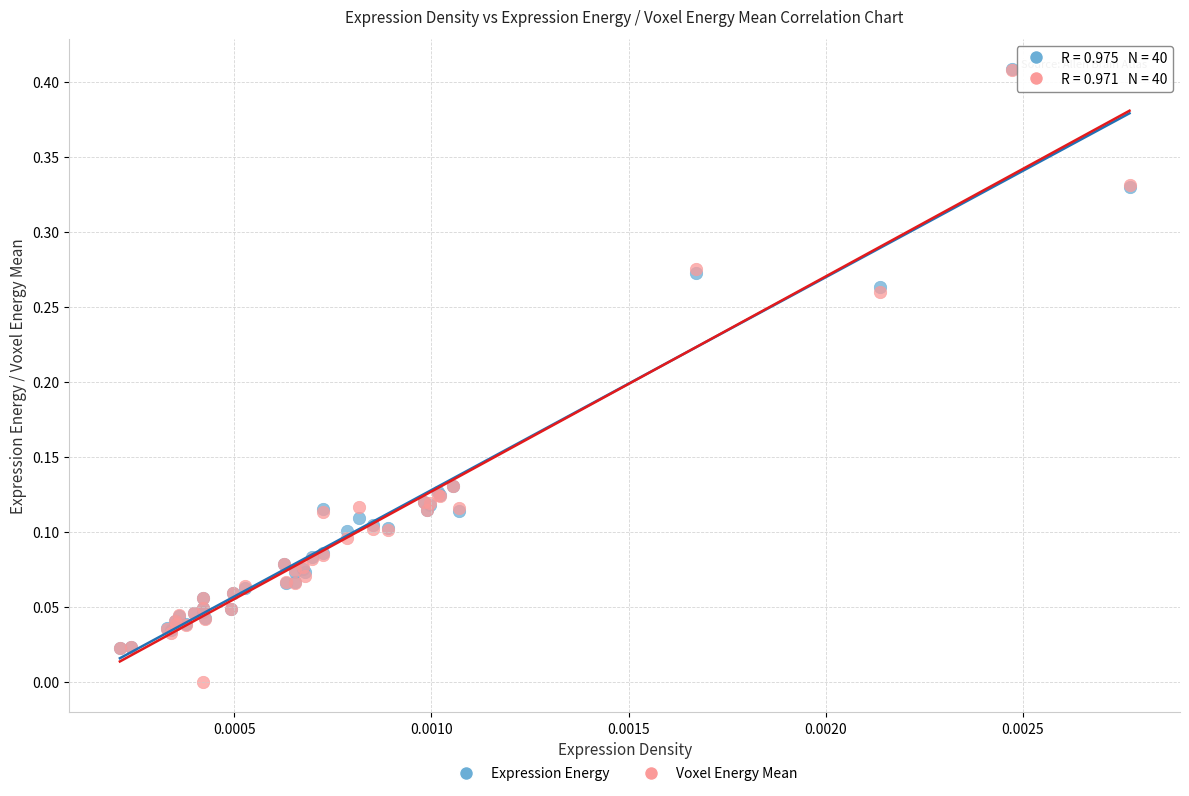

Which series has the largest Y range (max minus min)?

Voxel Energy Mean